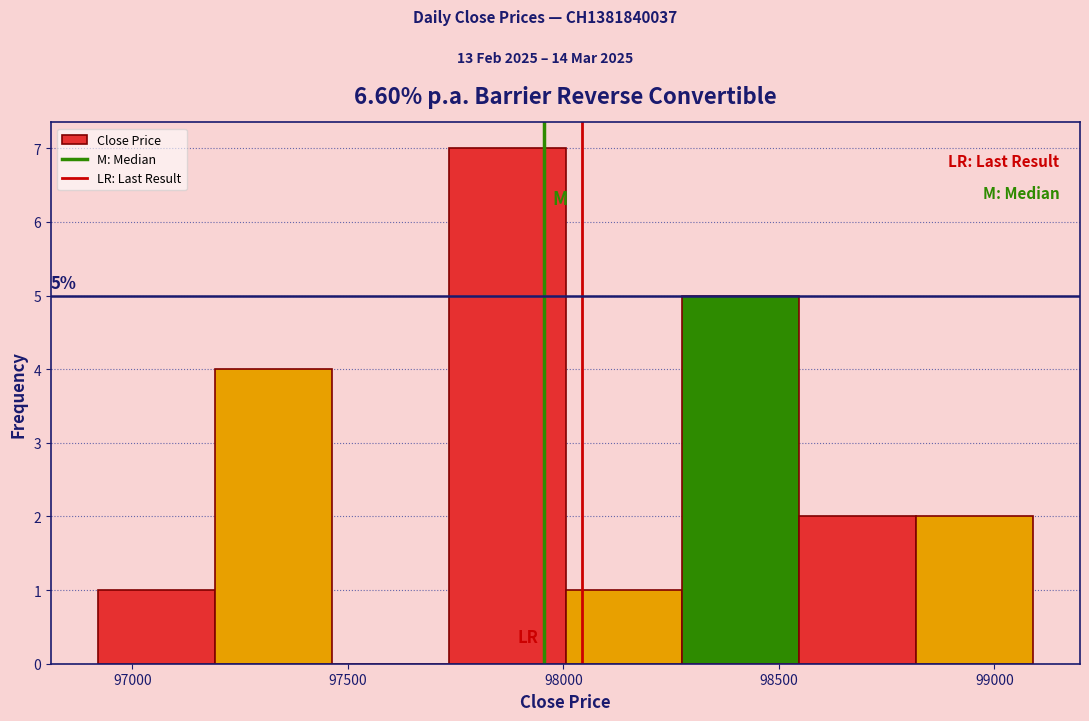

Which range on the x-axis has the tallest bar?

97750 to 98000